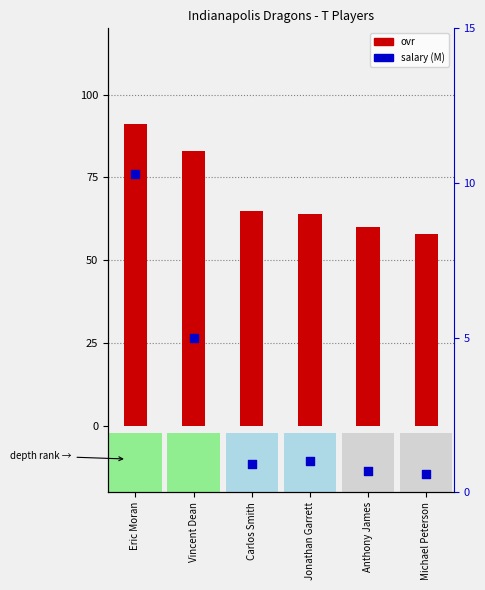

What are all the series names shown in the legend?

ovr, salary